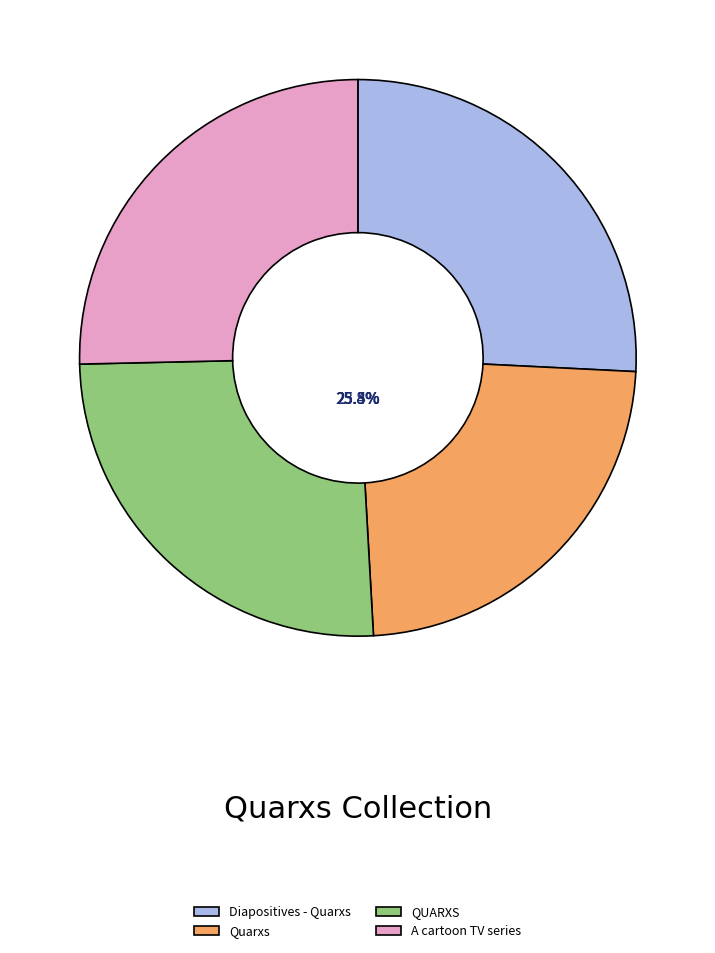

Which slice is the smallest?

Quarxs